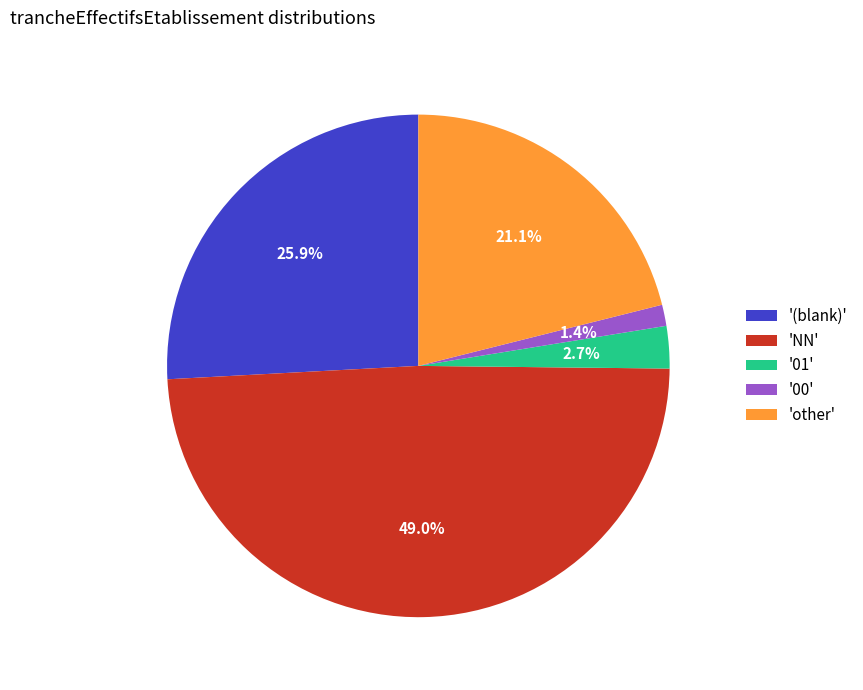

Rank the categories by value from lowest to highest.

'00', '01', 'other', '(blank)', 'NN'